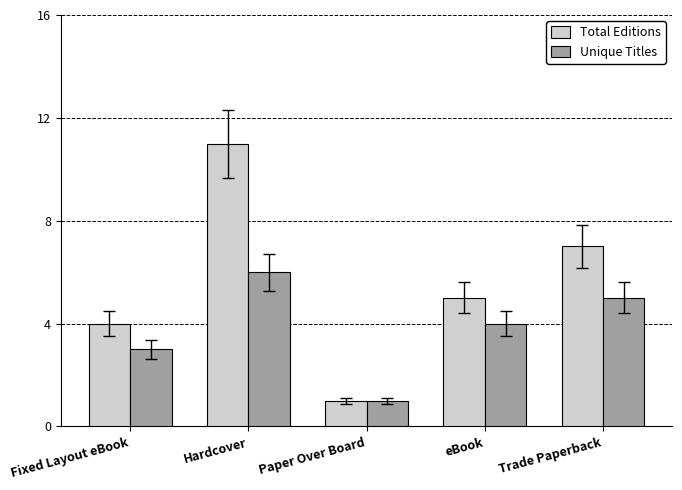

The value of Unique Titles at Fixed Layout eBook is 1. True or false?

False